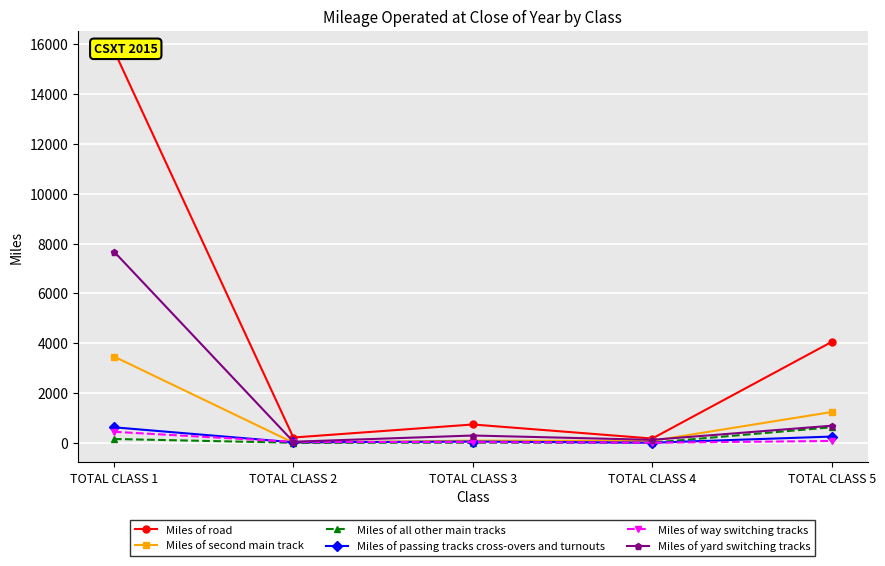

Where do Miles of all other main tracks and Miles of way switching tracks first cross each other?

TOTAL CLASS 3 and TOTAL CLASS 4